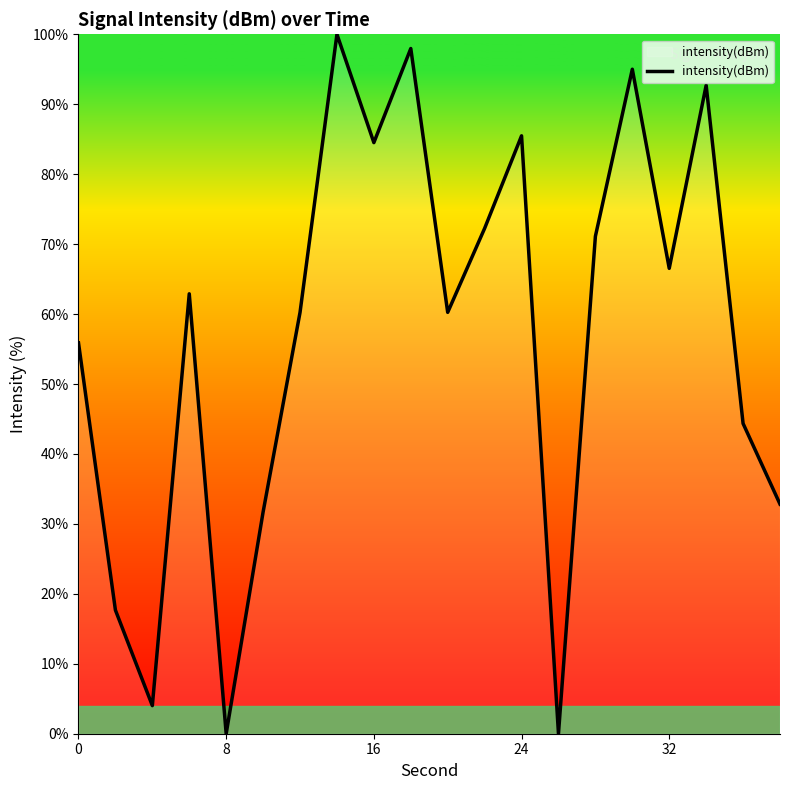

How many interior local peaks (higher than both neighbors) does the data have?

6